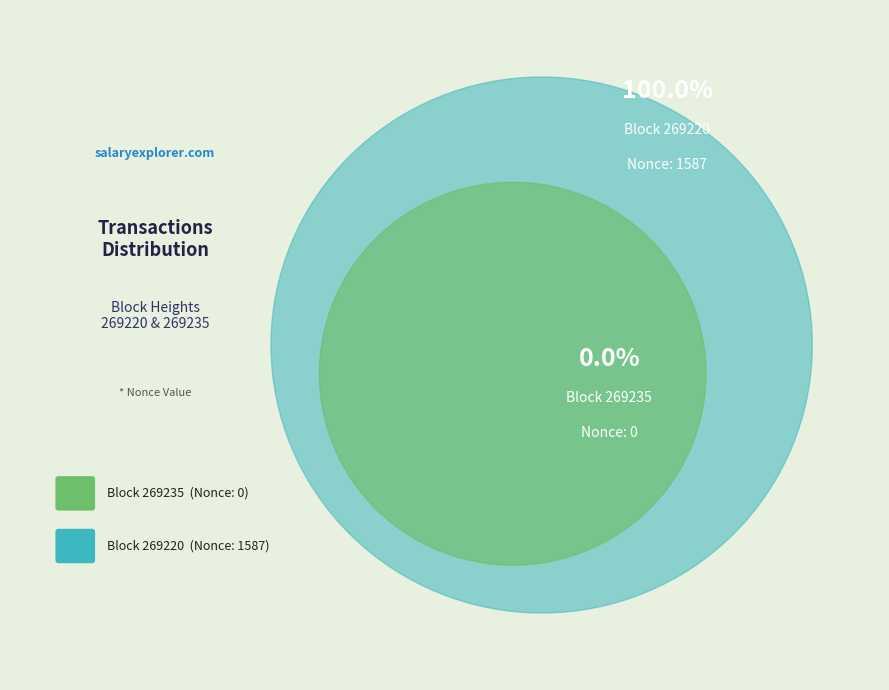

The 269235 slice represents 1% of the pie. True or false?

False